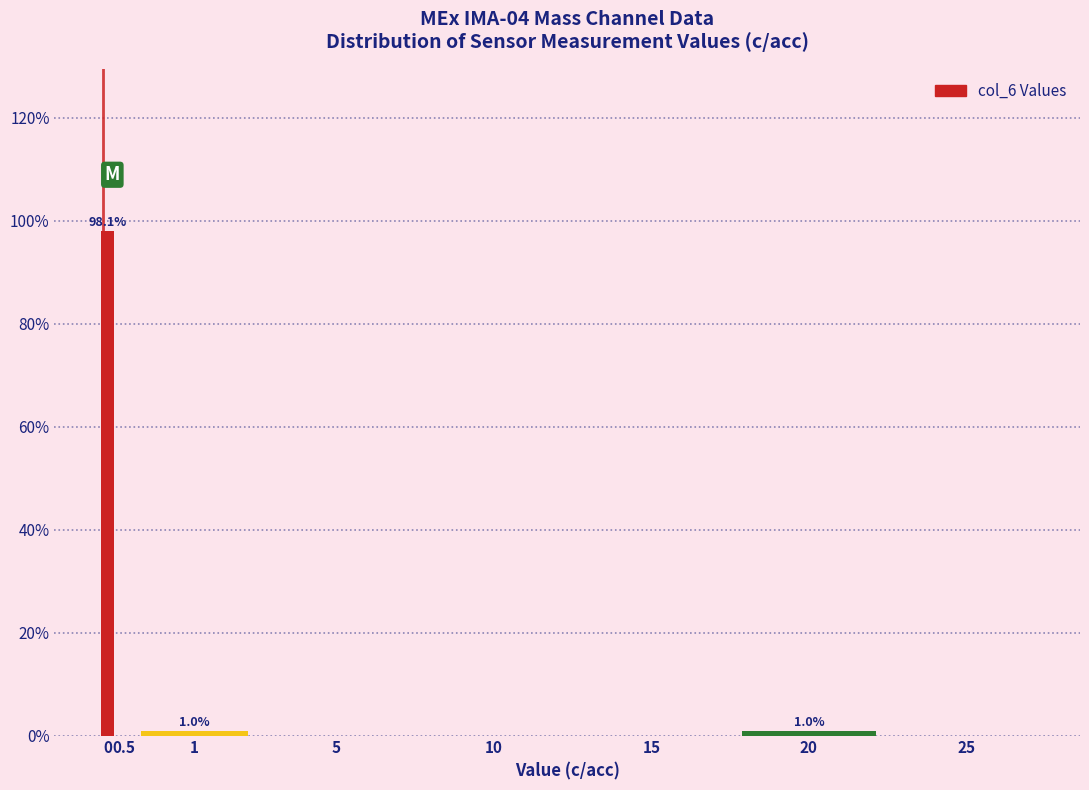

Reading left to right, transcribe all the data shown in this chart.

0=98.1	0.5=0.0	1=1.0	5=0.0	10=0.0	15=0.0	20=1.0	25=0.0